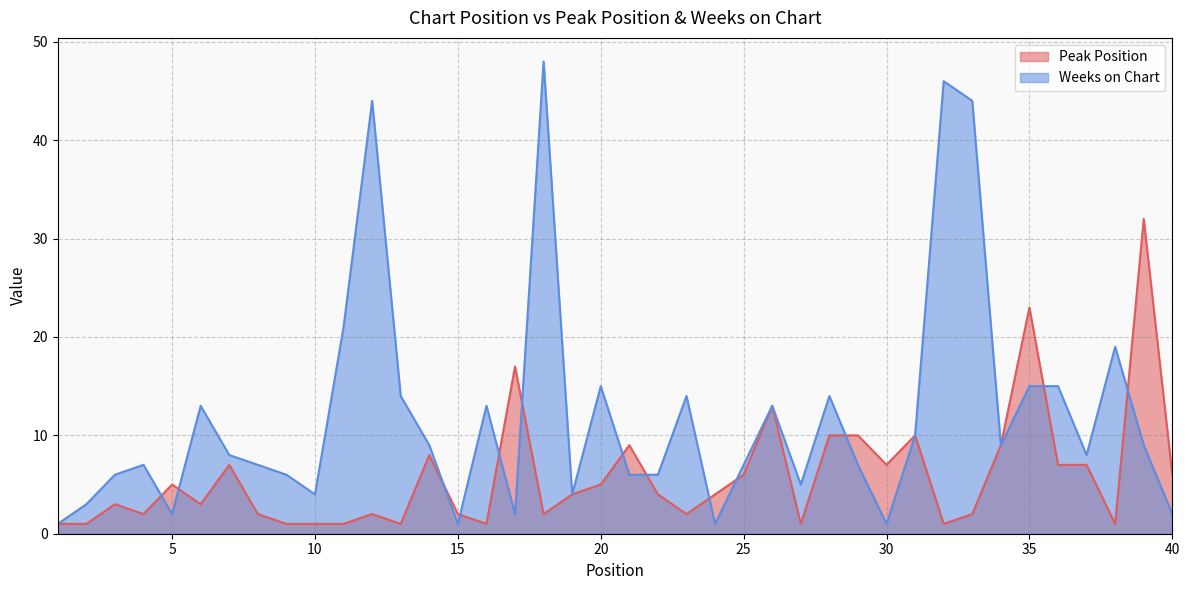

What is the difference between the maximum and minimum values in the Peak Position series?

31